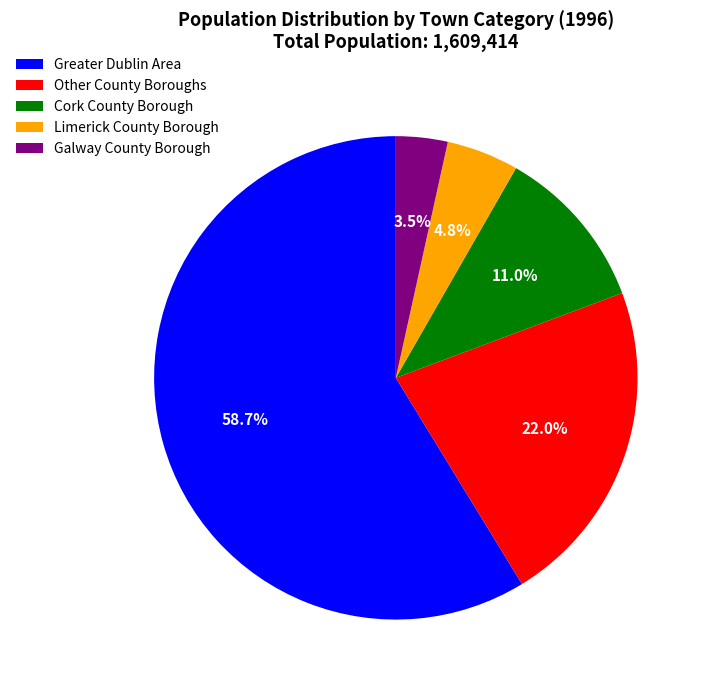

What portion of the pie excludes Greater Dublin Area?

41.3%